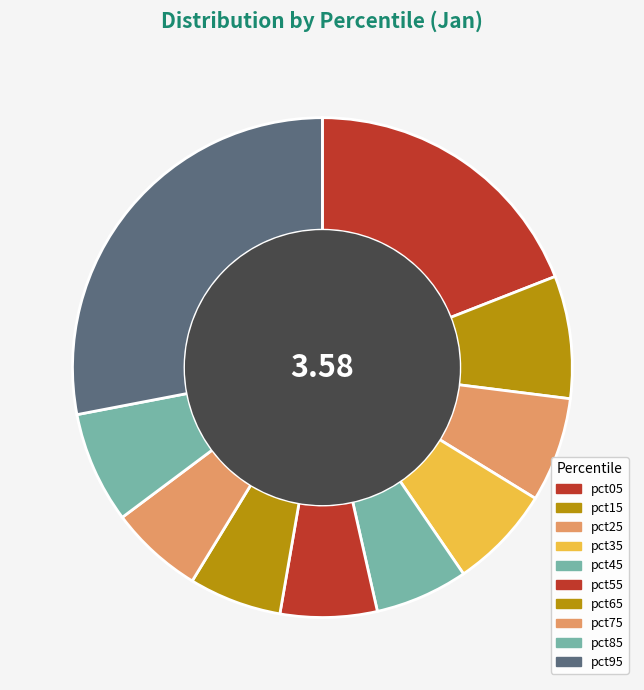

What is the change in value from pct15 to pct45?

-0.1